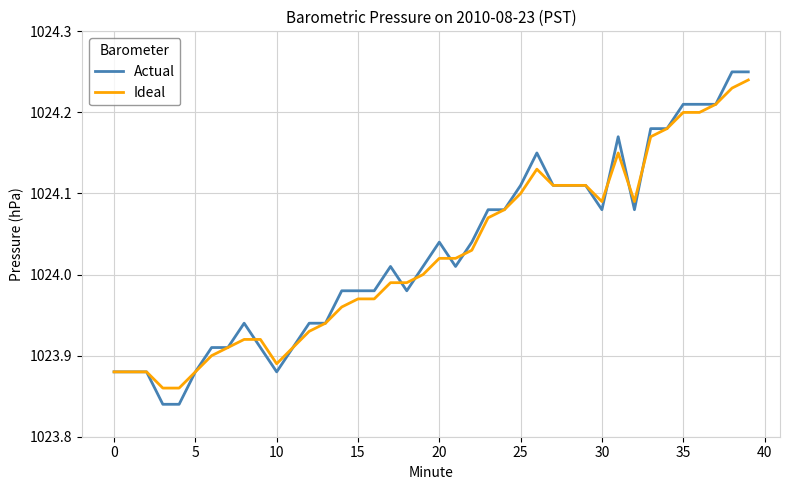

True or false: Ideal and Actual cross at least once.

True